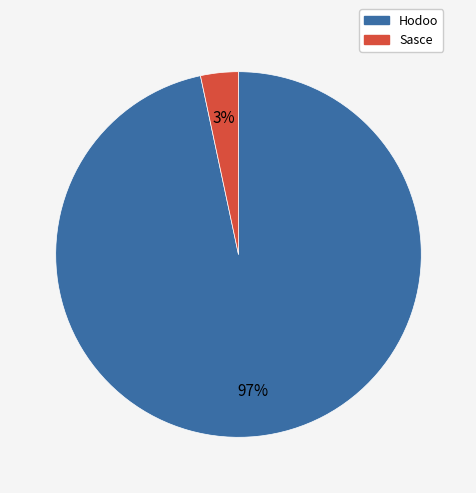

Between Hodoo and Sasce, which is larger?

Hodoo